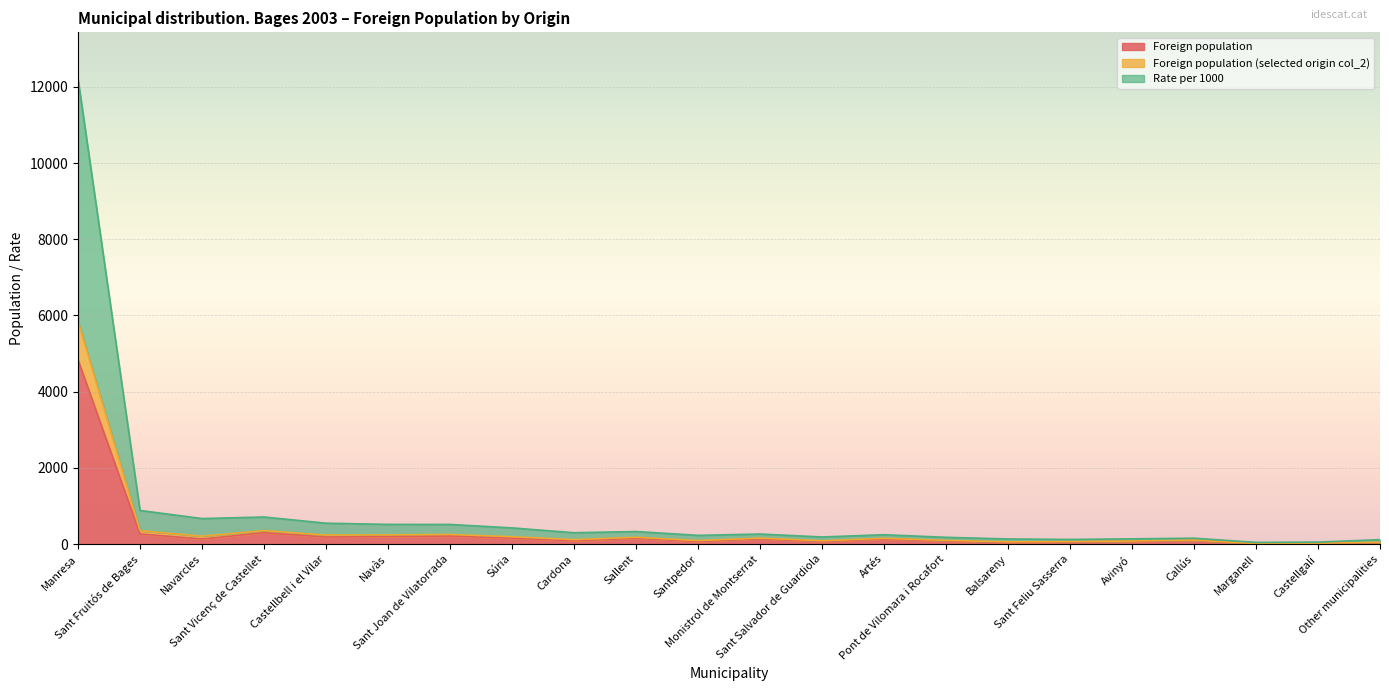

What is the label of the 6th point from the right?

Sant Feliu Sasserra